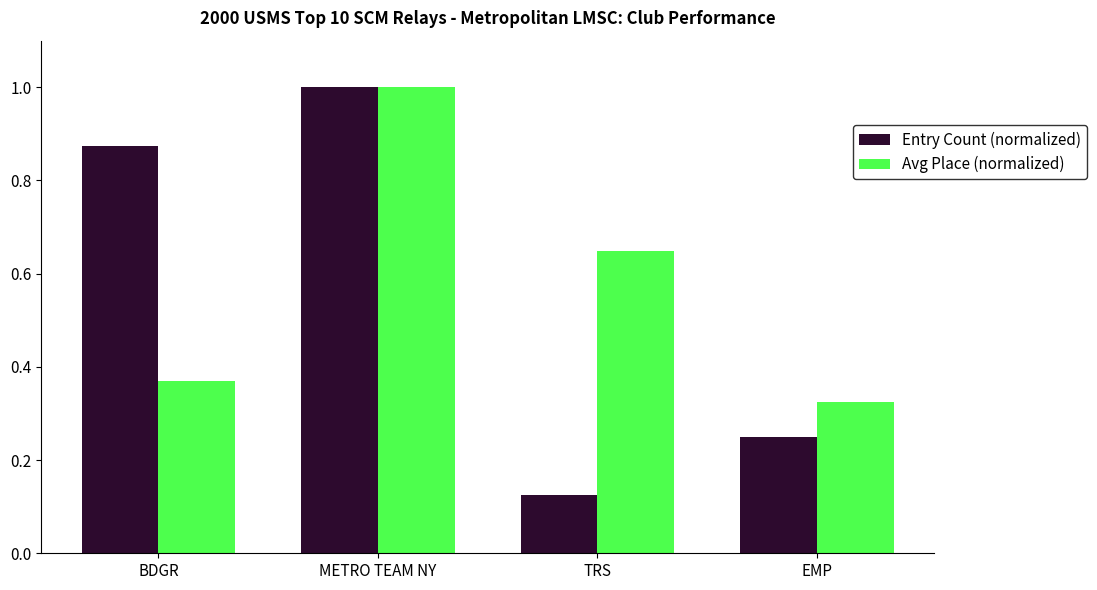

How many bars are there in each group?

2